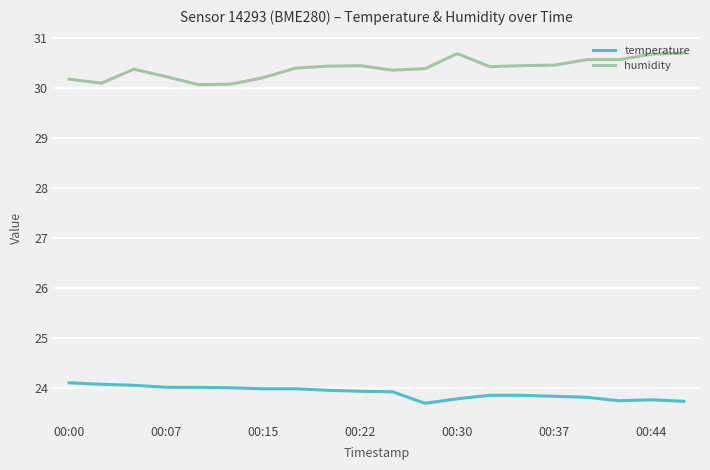

What is the difference between the maximum and minimum values in the humidity series?

0.6